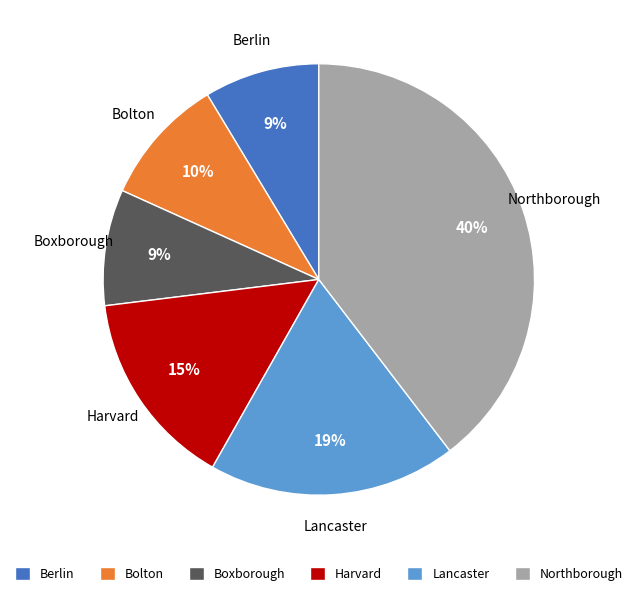

To the nearest percent, what is the difference between the Lancaster and Northborough slice percentages?

21%